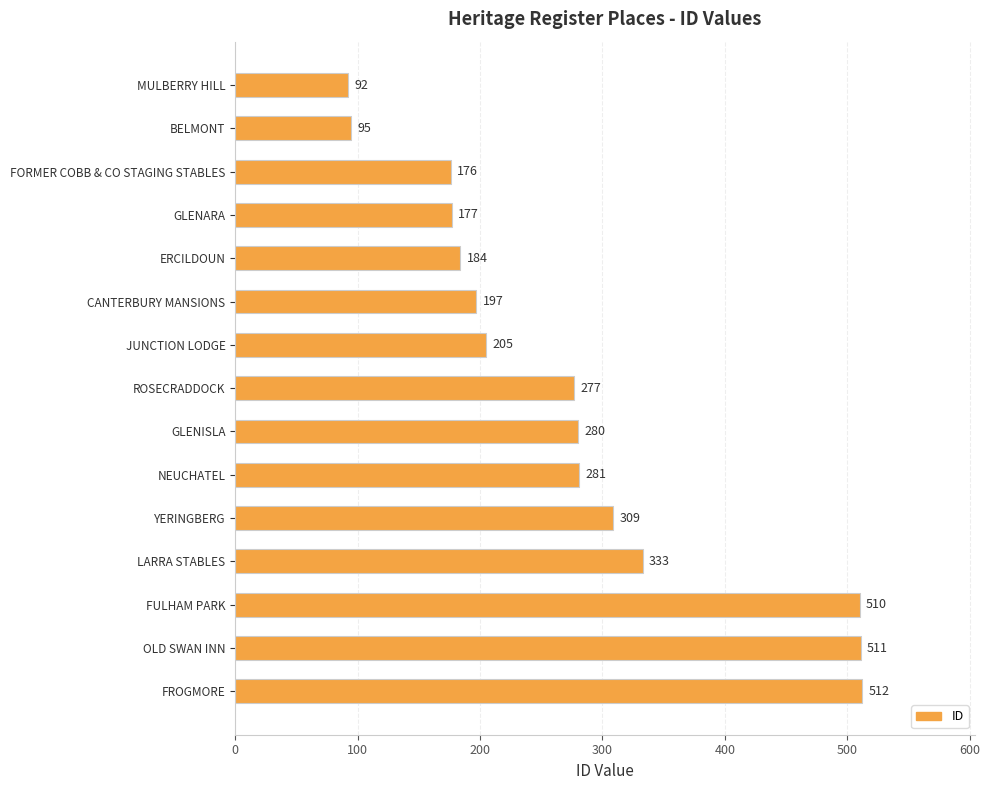

What is the average value?

276